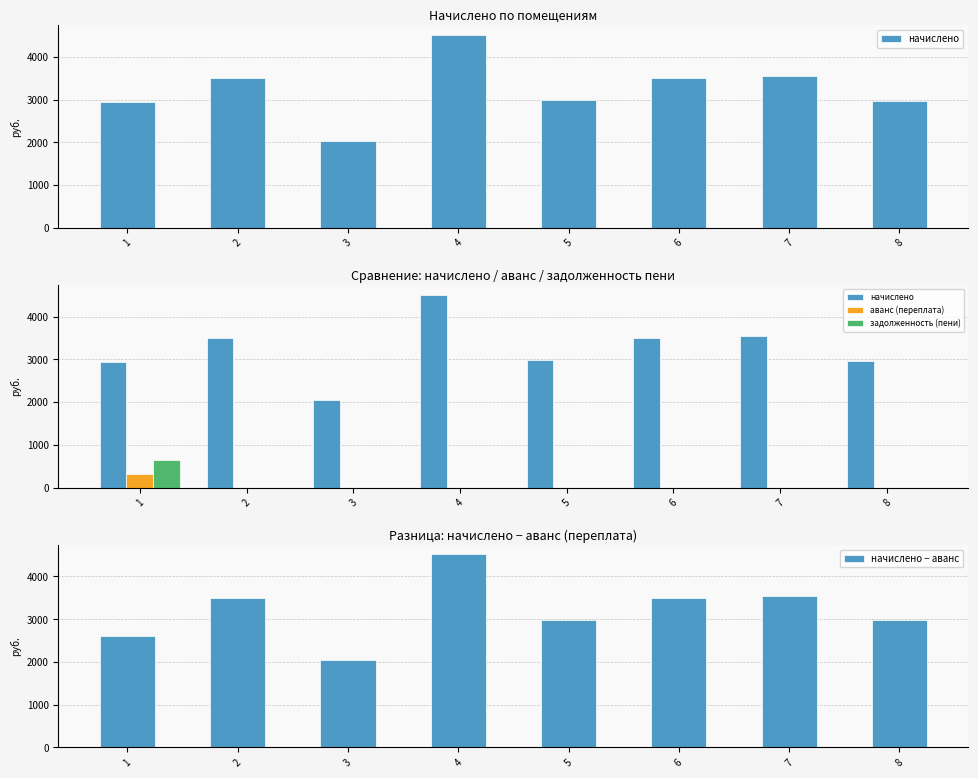

Reading left to right, transcribe all the data shown in this chart.

начислено: 1=2936.4	2=3499.7	3=2040.8	4=4515.4	5=2982.6	6=3499.7	7=3545.8	8=2973.3
аванс (переплата): 1=325.6	2=0.0	3=0.0	4=0.0	5=0.0	6=0.0	7=0.0	8=0.0
задолженность (пени): 1=651.2	2=0.0	3=0.0	4=0.0	5=0.0	6=0.0	7=0.0	8=0.0
начислено − аванс: 1=2610.8	2=3499.7	3=2040.8	4=4515.4	5=2982.6	6=3499.7	7=3545.8	8=2973.3